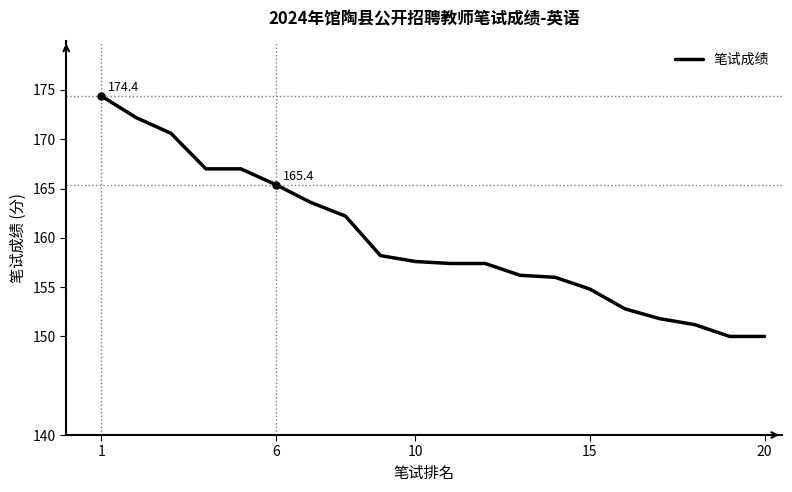

What is the difference between the maximum and minimum values?

24.4